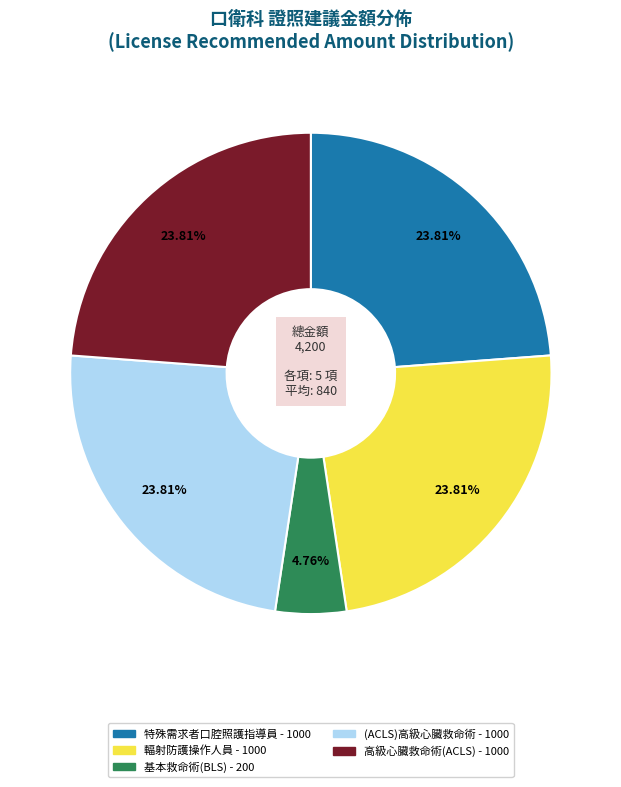

To the nearest percent, what is the difference between the largest and smallest slice percentages?

19%